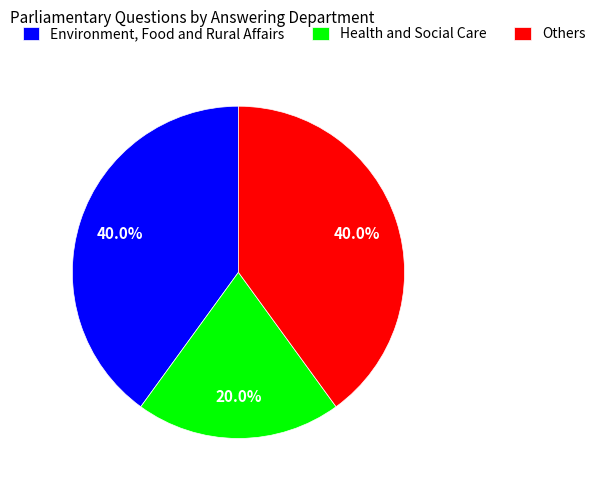

What is the ratio of the value at Health and Social Care to the value at Environment, Food and Rural Affairs?

0.5